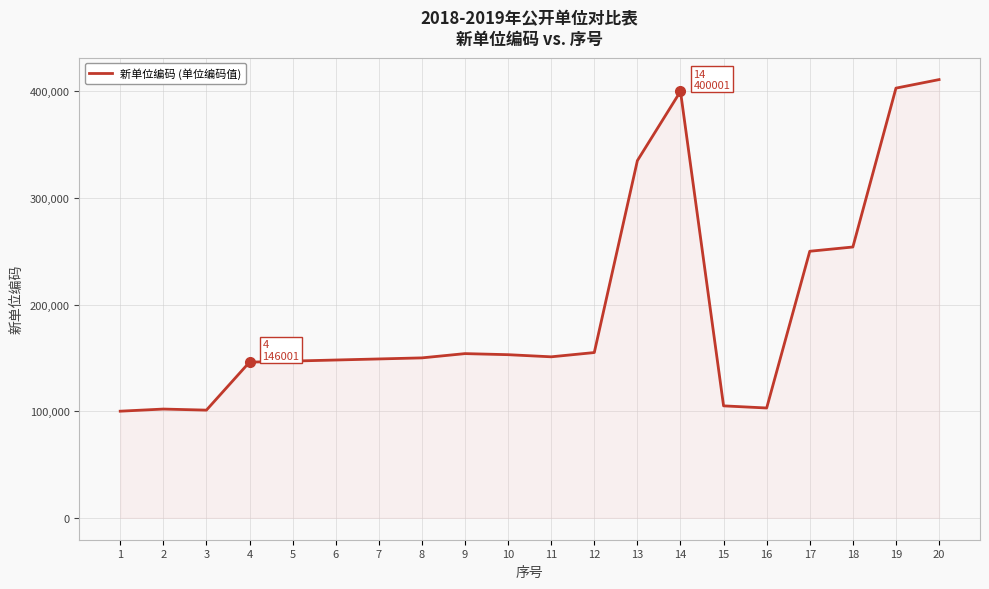

Which has a higher value, 15 or 13?

13